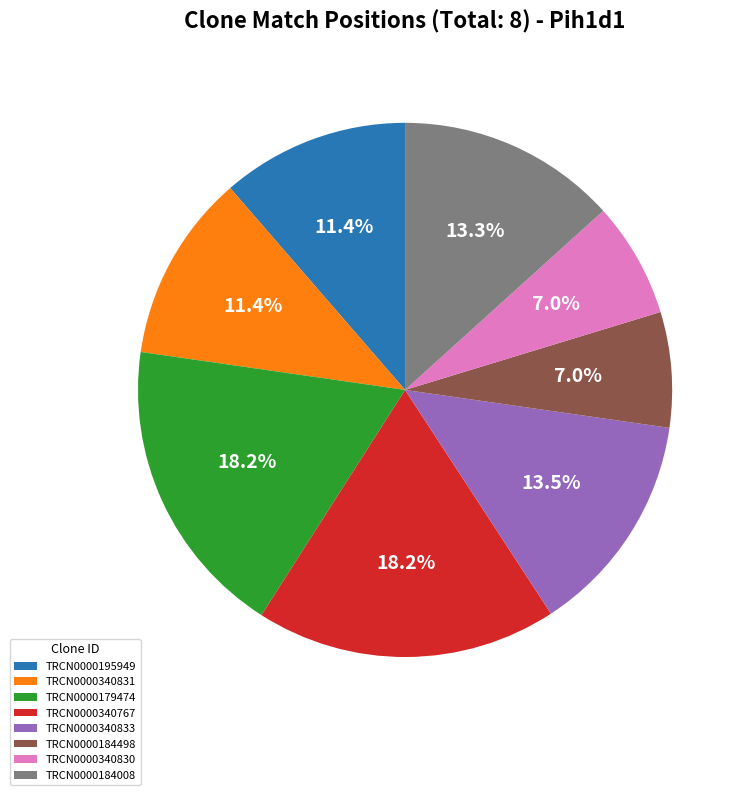

Does TRCN0000184498 represent more than half of the total?

No